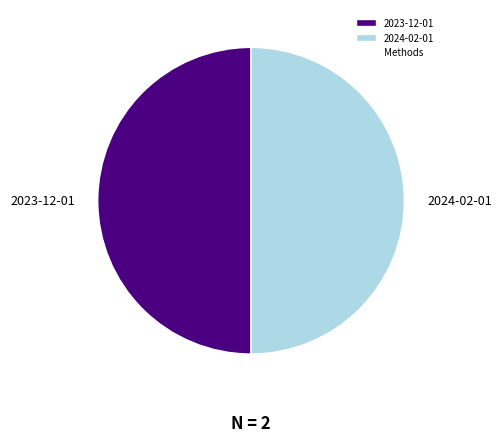

The 2023-12-01 slice represents 61% of the pie. True or false?

False